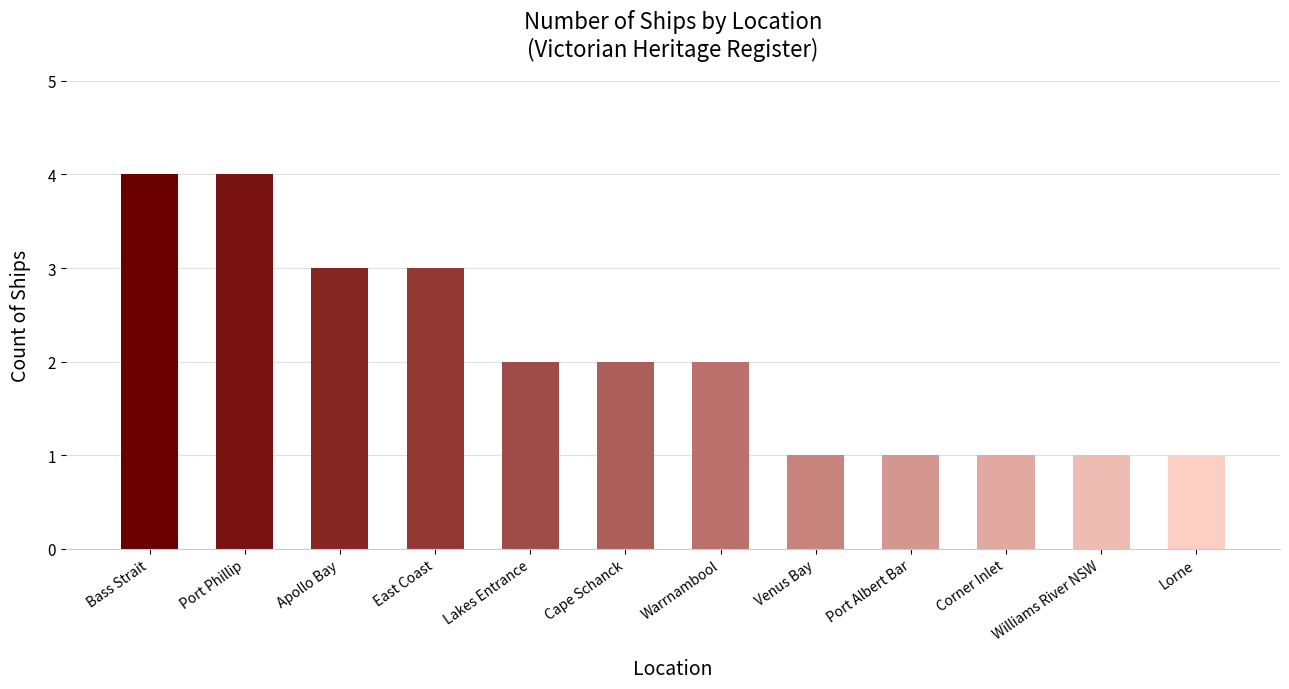

What is the sum of the values at Apollo Bay and Lorne?

4